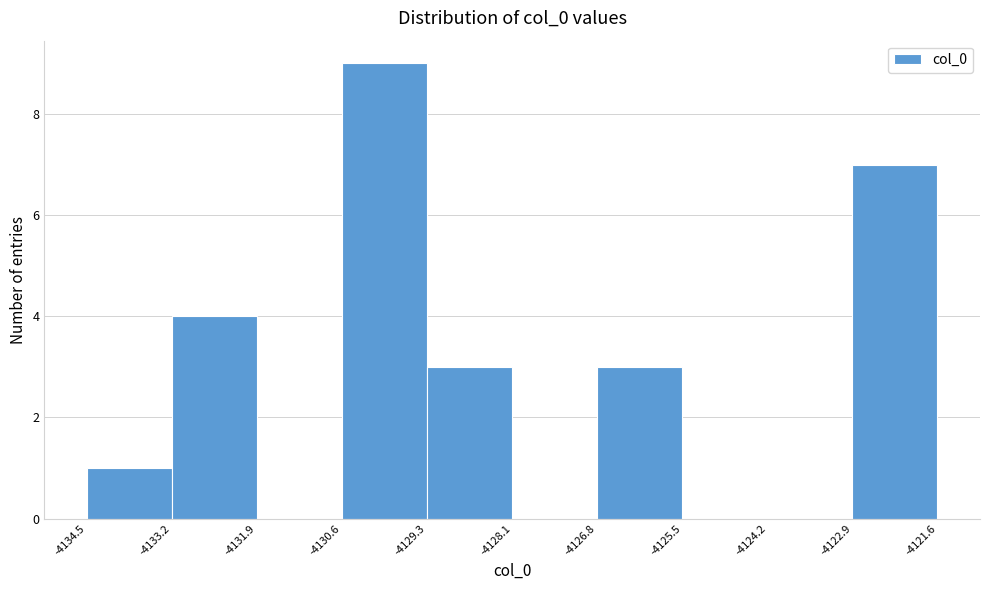

Reading left to right, list every bar in this chart as the range it spans on the x-axis followed by its height. The values are not printed on the chart, so give them approximately, as read against the axis.

-4134.5 to -4133.2: 1
-4133.2 to -4131.9: 4
-4131.9 to -4130.6: 0
-4130.6 to -4129.3: 9
-4129.3 to -4128.1: 3
-4128.1 to -4126.8: 0
-4126.8 to -4125.5: 3
-4125.5 to -4124.2: 0
-4124.2 to -4122.9: 0
-4122.9 to -4121.6: 7